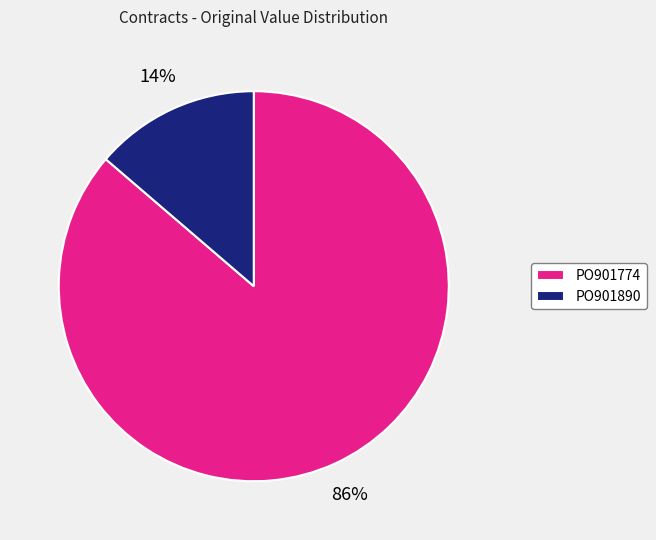

Rank the categories by value from highest to lowest.

PO901774, PO901890